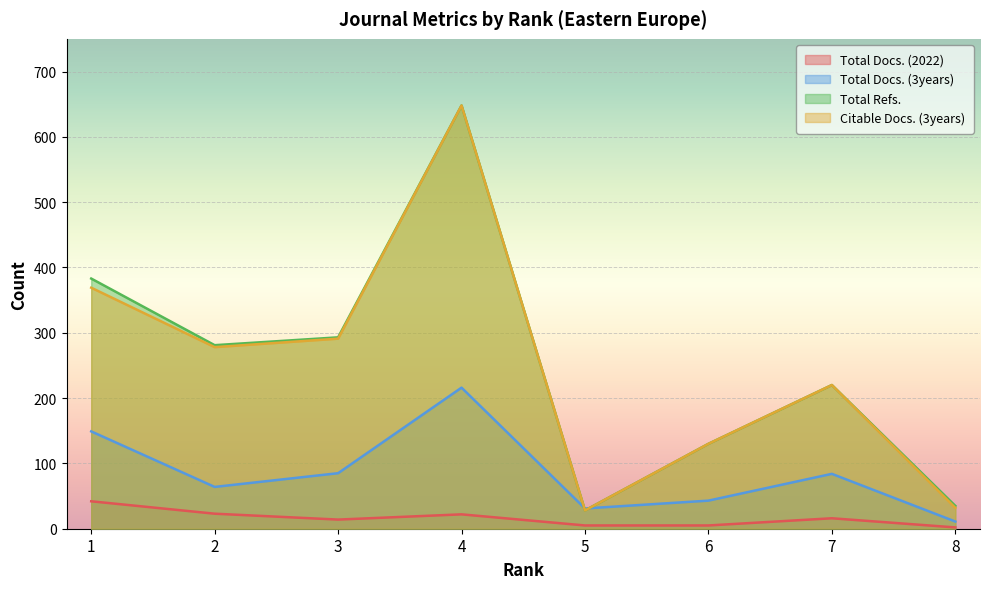

True or false: Total Docs. (3years) has more than 1 points higher than both neighbors.

True